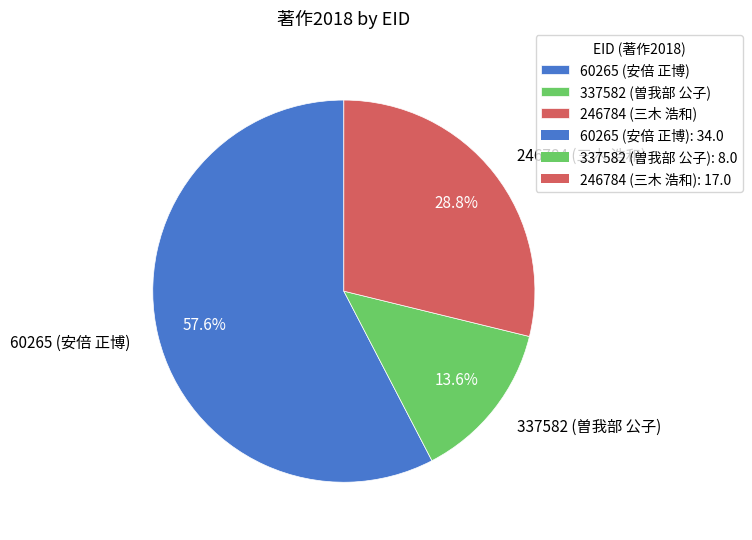

To the nearest percent, what percentage of the pie is 337582 (曽我部 公子)?

14%